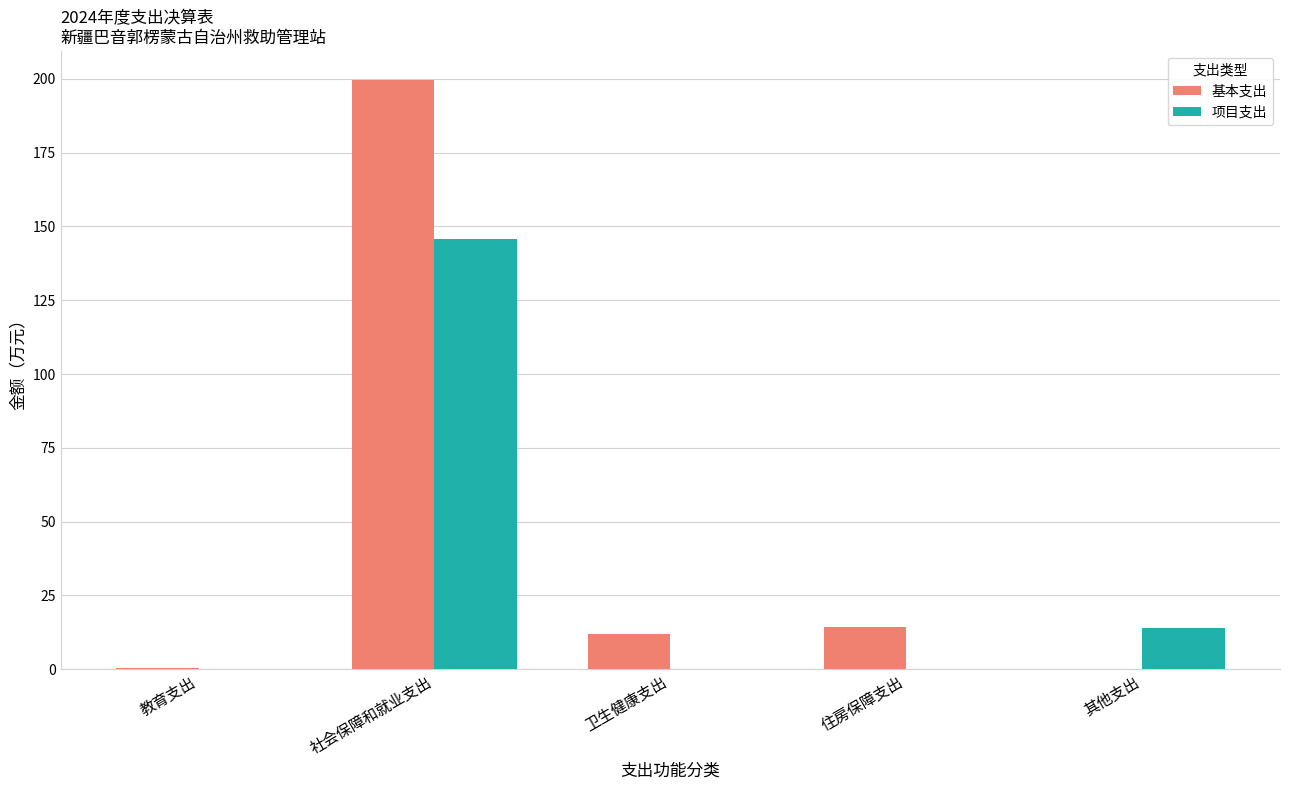

At which category is the sum across all series the highest?

社会保障和就业支出